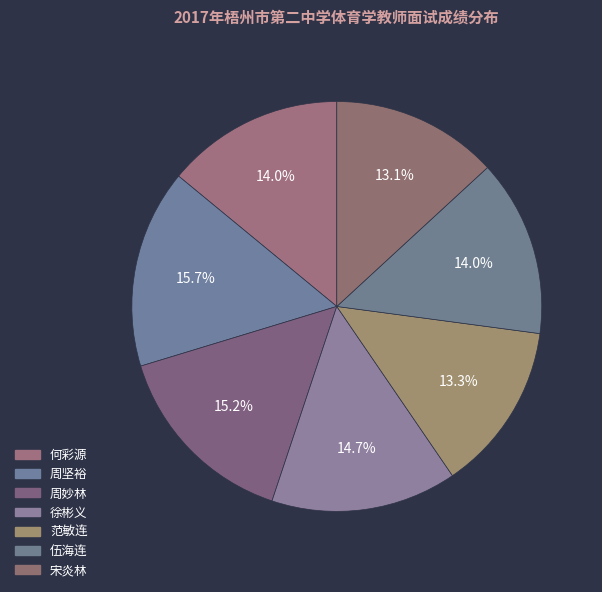

How many segments does this pie chart have?

7